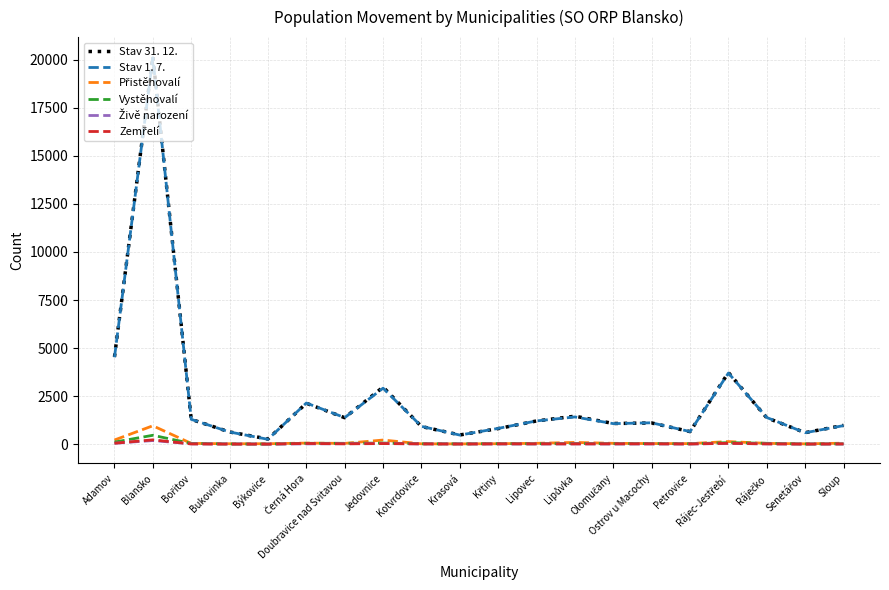

At which category is the sum across all series the highest?

Blansko